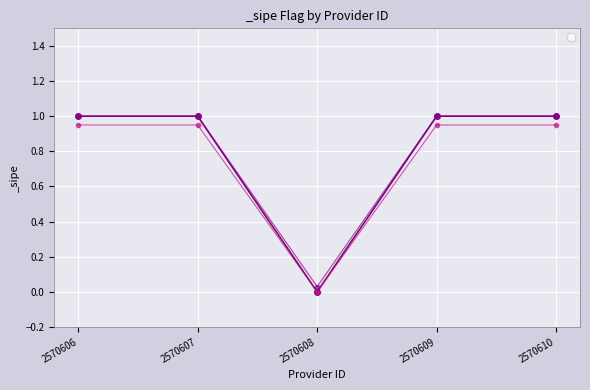

True or false: the data shows 0 at 2570608.

True